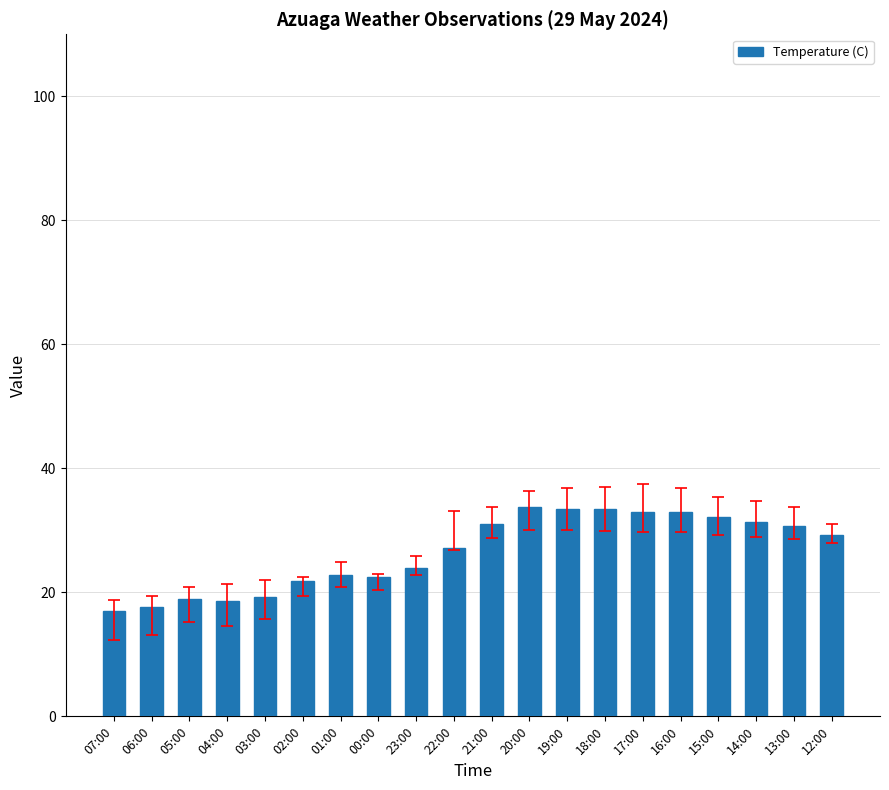

What is the smallest value displayed?

17.0